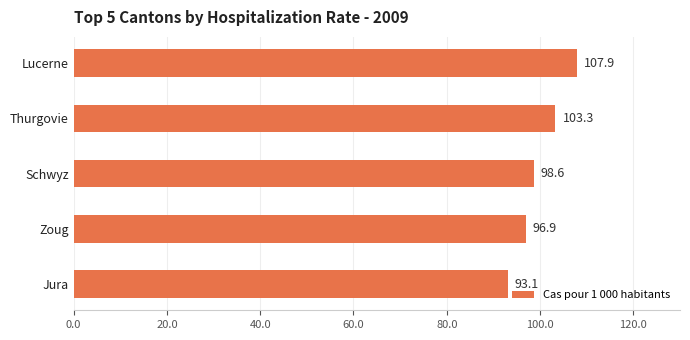

What is the greatest value displayed?

107.9